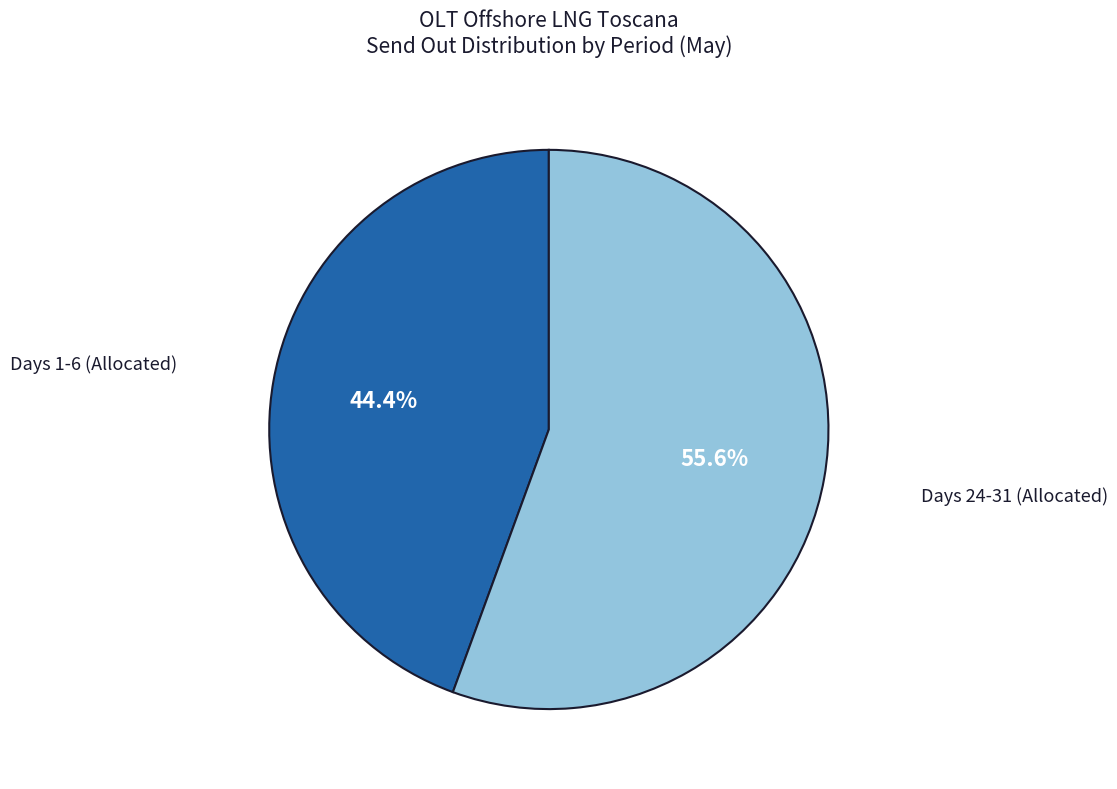

Is there a majority slice in this chart?

Yes